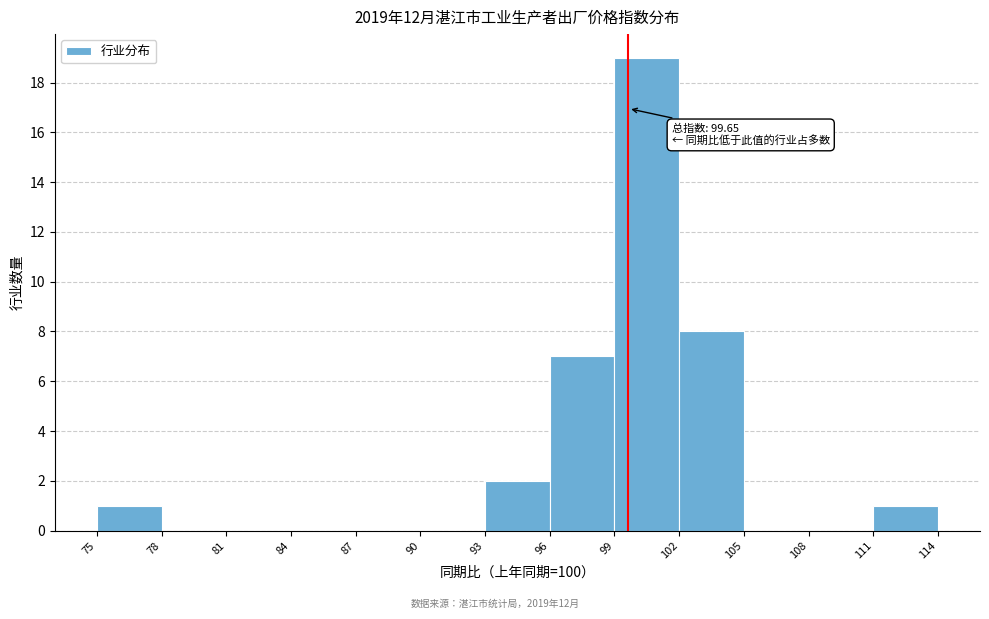

Which range on the x-axis has the tallest bar?

99 to 102